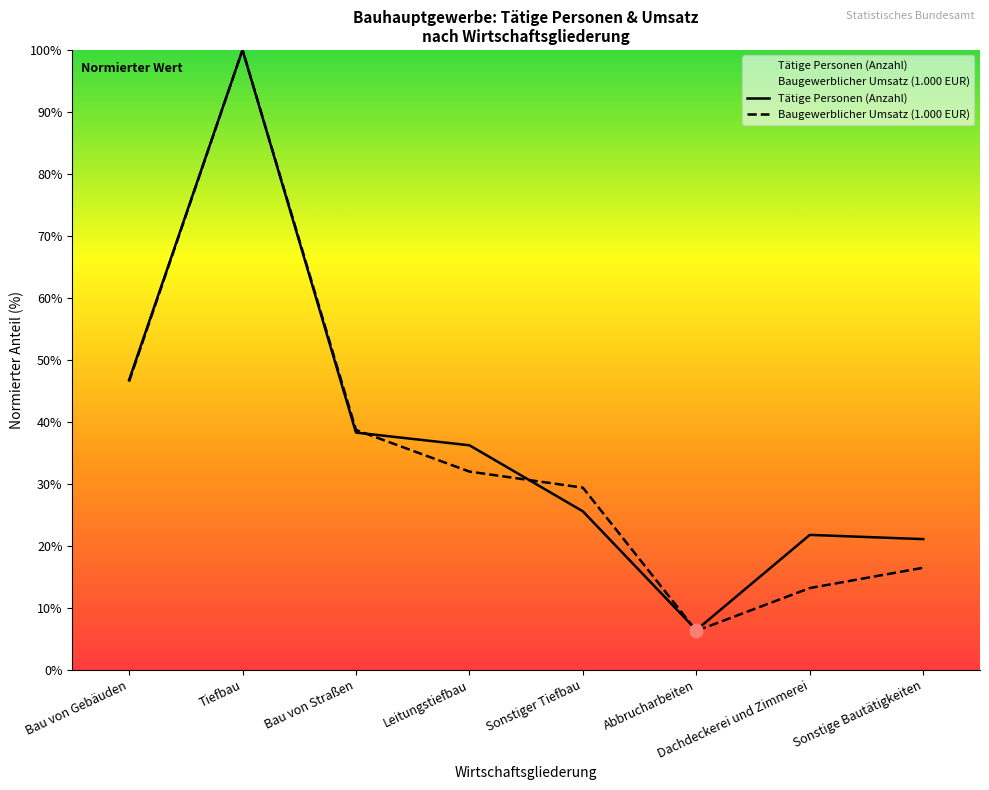

At which category is the sum across all series the highest?

Tiefbau